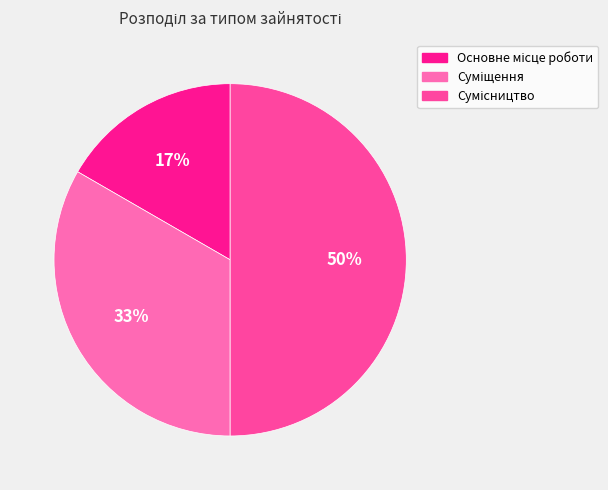

To the nearest percent, what is the average slice percentage?

33%